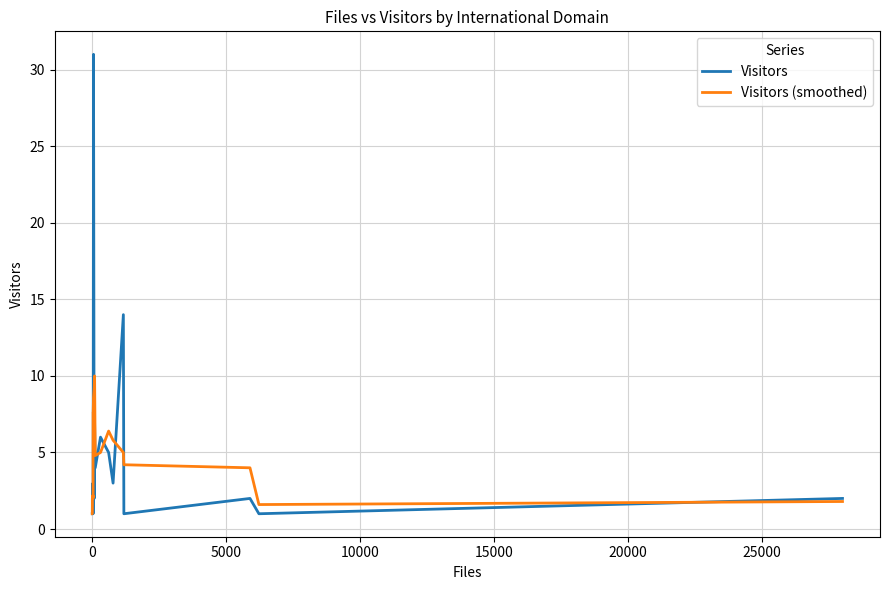

In Visitors, how many points are lower than both neighbors (excluding endpoints)?

7